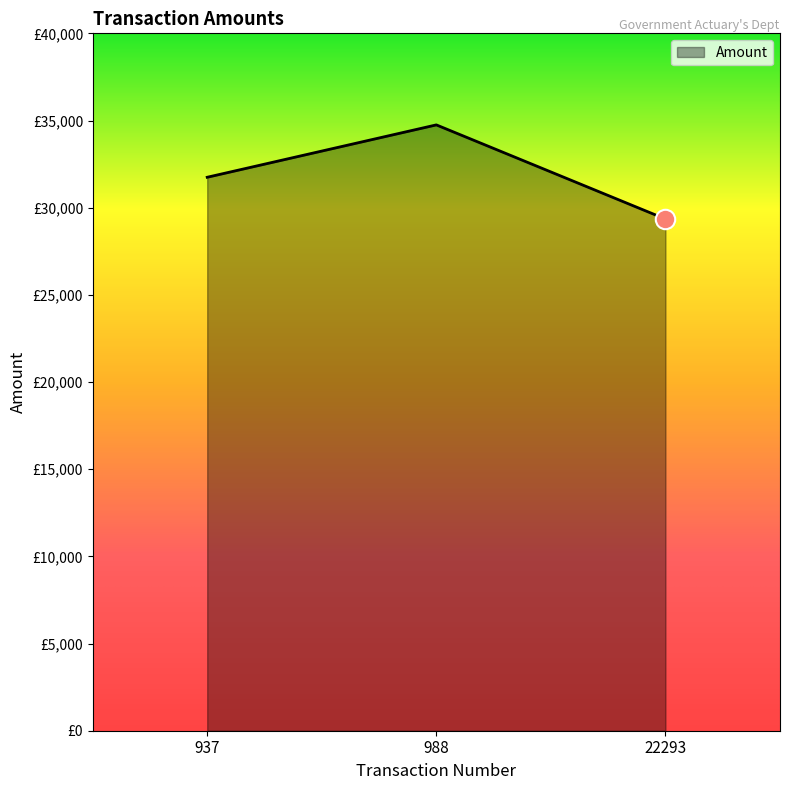

Is this an area chart (filled region under the line)?

Yes